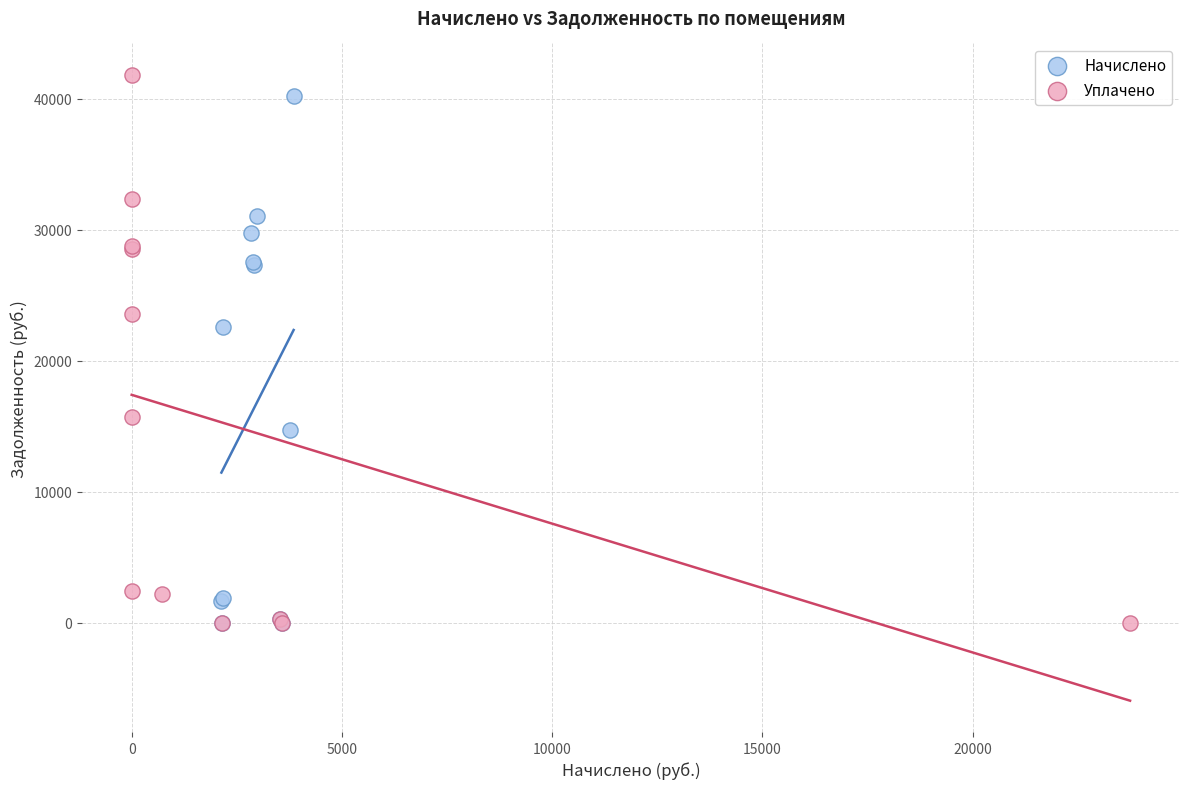

Which series has the widest spread of Y values?

Уплачено